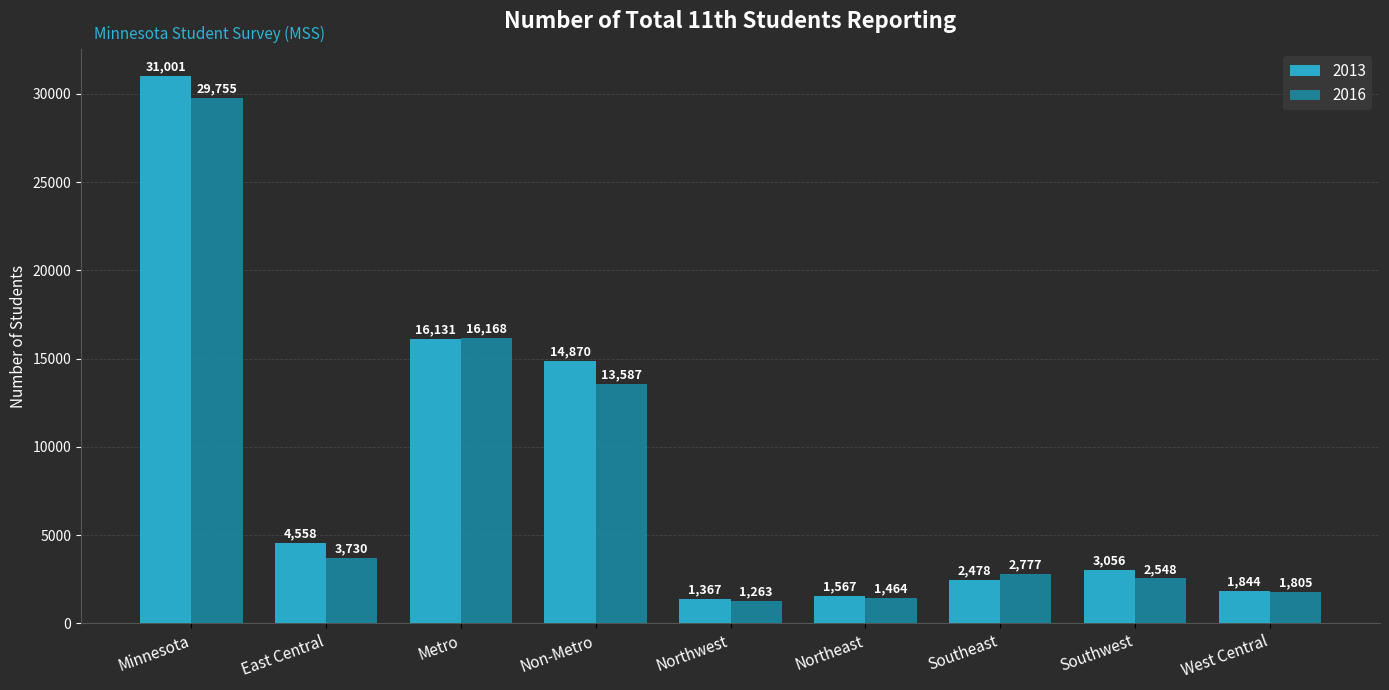

At which label is 2013 closest to 16184?

Metro